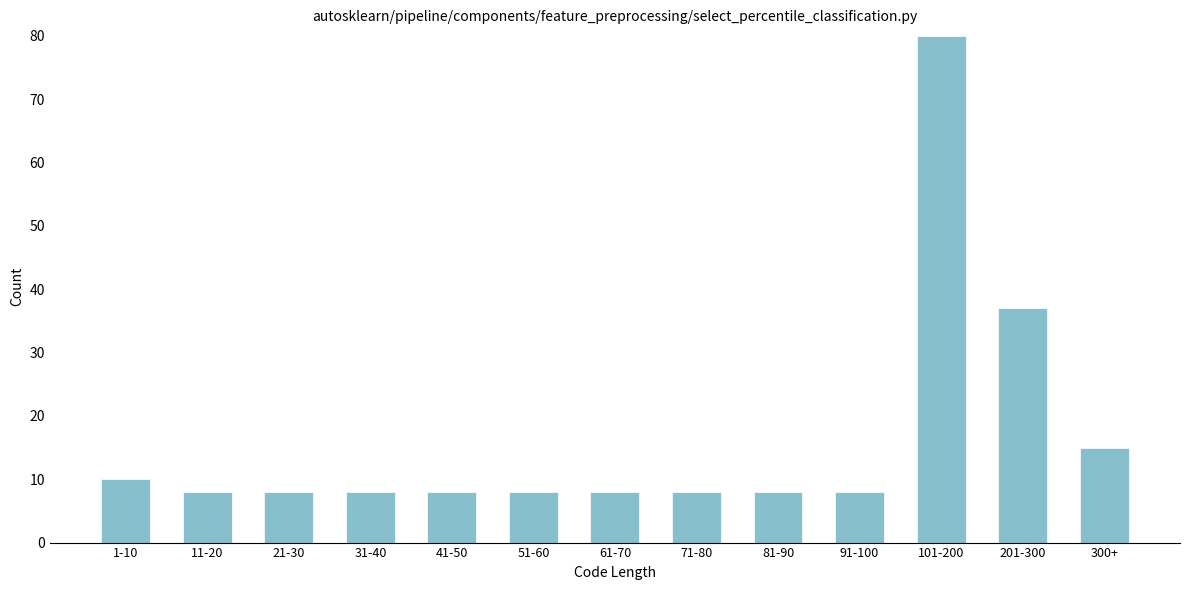

Reading left to right, extract all data points from this chart.

10	8	8	8	8	8	8	8	8	8	80	37	15